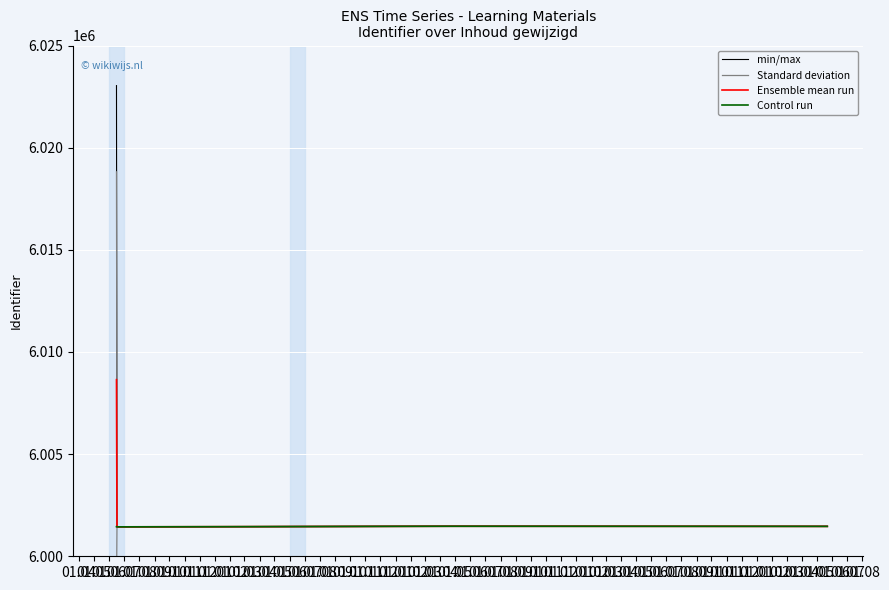

Between 01.04 and 01.06, which is larger?

01.06